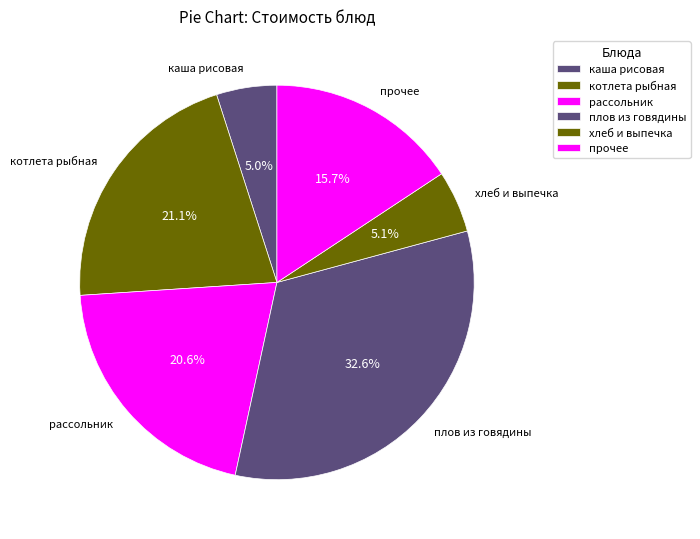

What is the largest slice in the pie chart?

плов из говядины